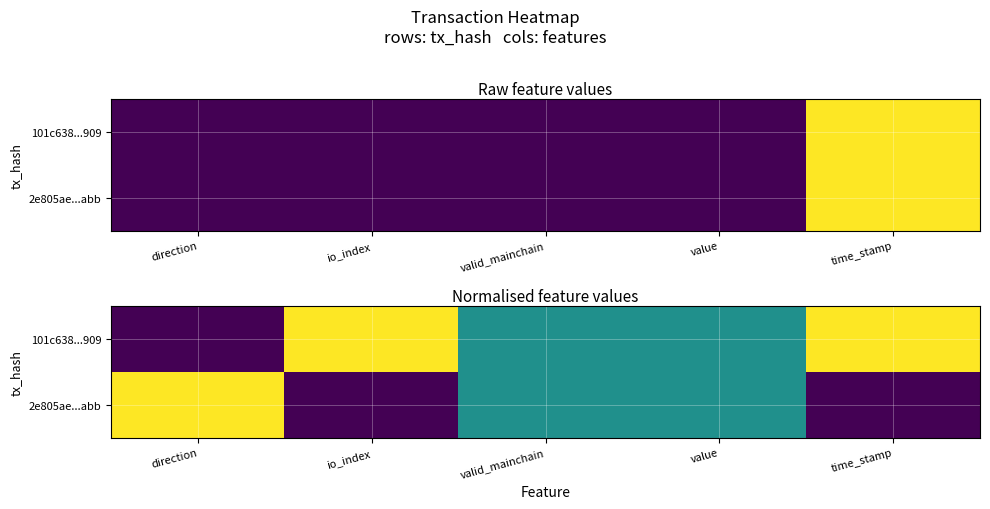

Rank the series by their maximum value, from lowest to highest.

101c638...909, 2e805ae...abb